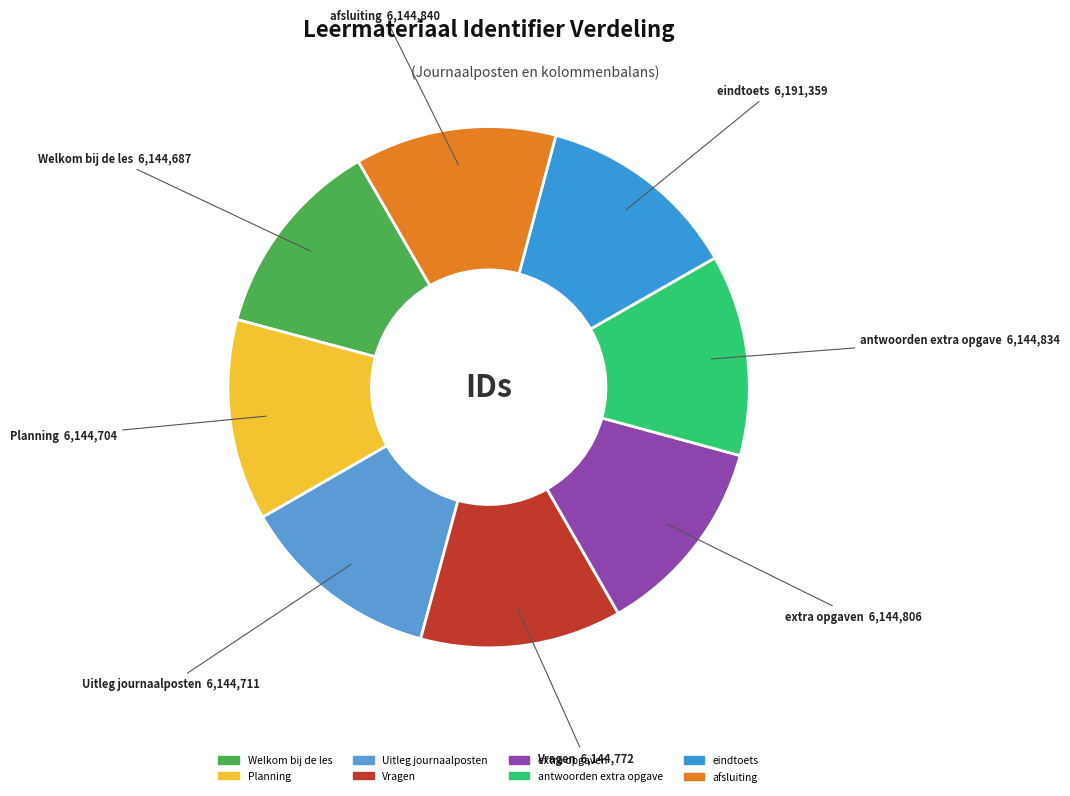

Approximately how many times larger is the value at Uitleg journaalposten compared to eindtoets?

1.0